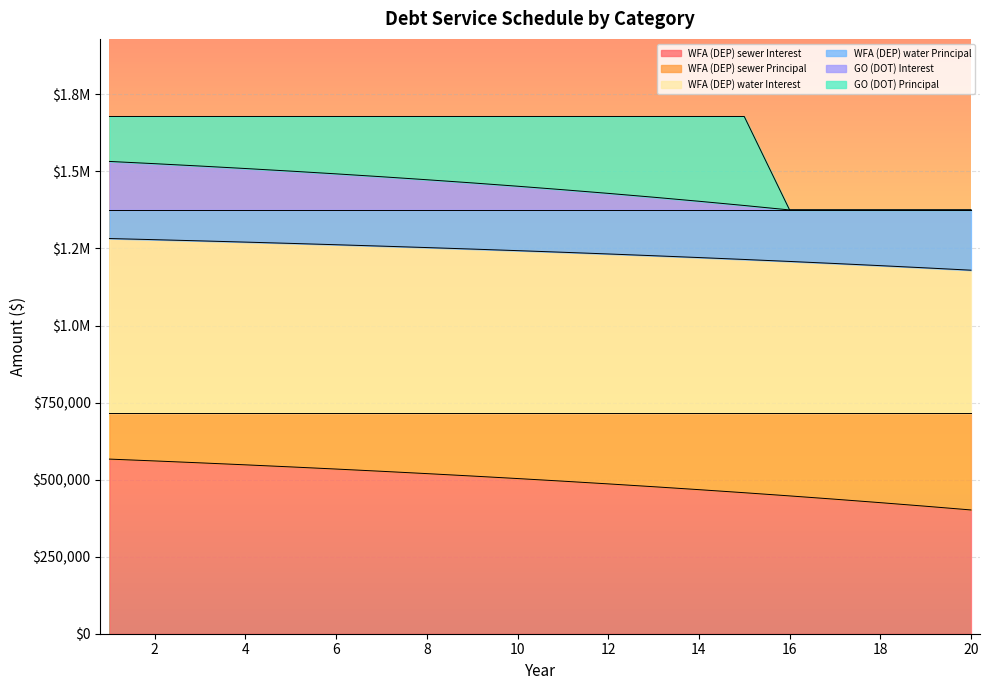

At which category does GO (DOT) Interest reach its first local valley?

16